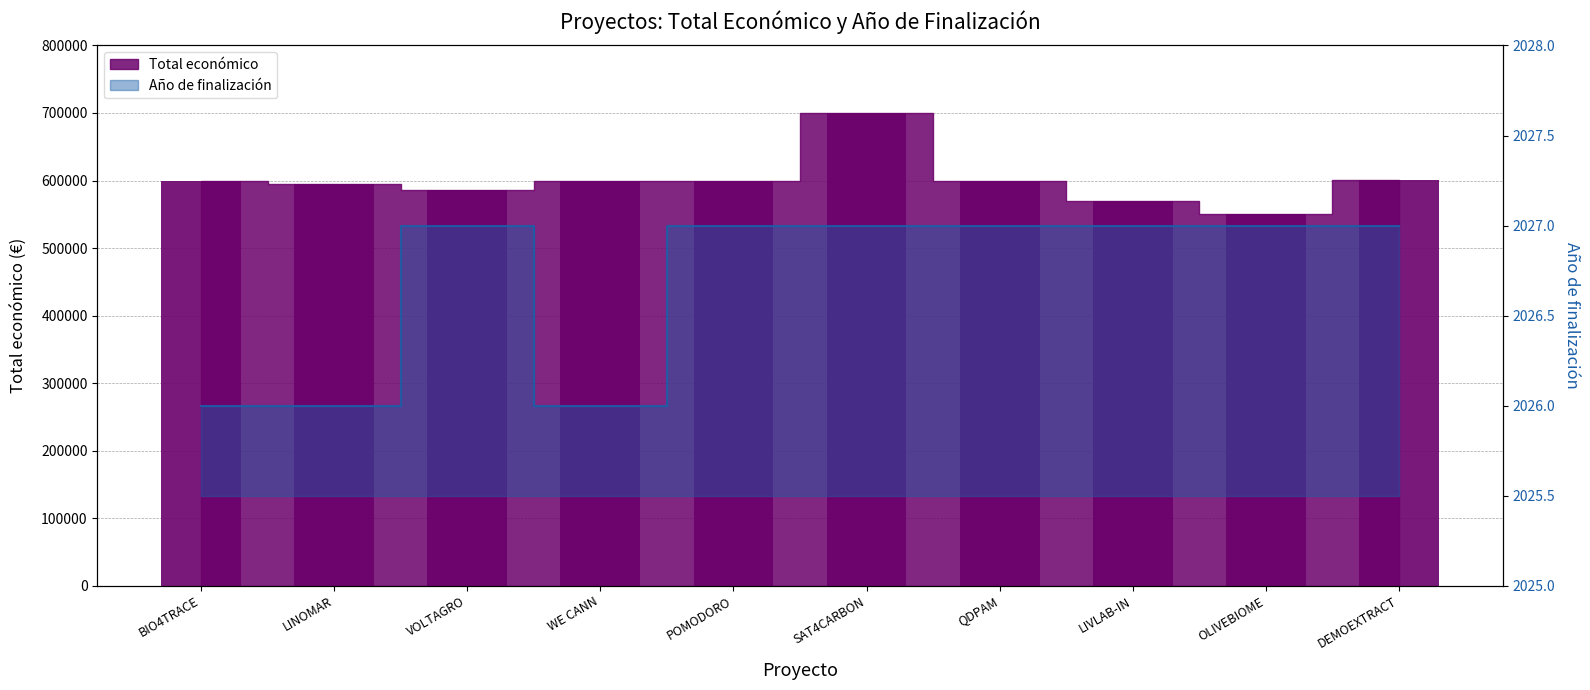

Approximately how many times larger is the value at POMODORO compared to LIVLAB-IN?

1.0